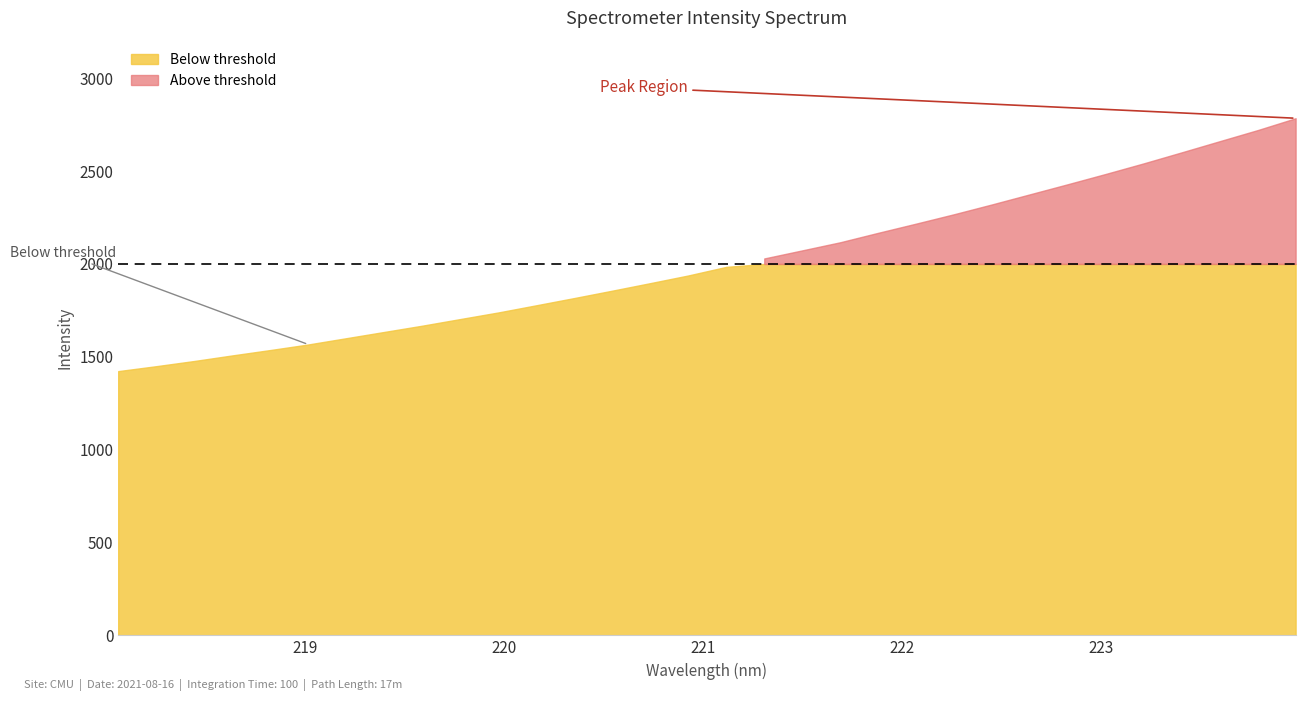

What is the approximate value at 221.1174?

1984.3